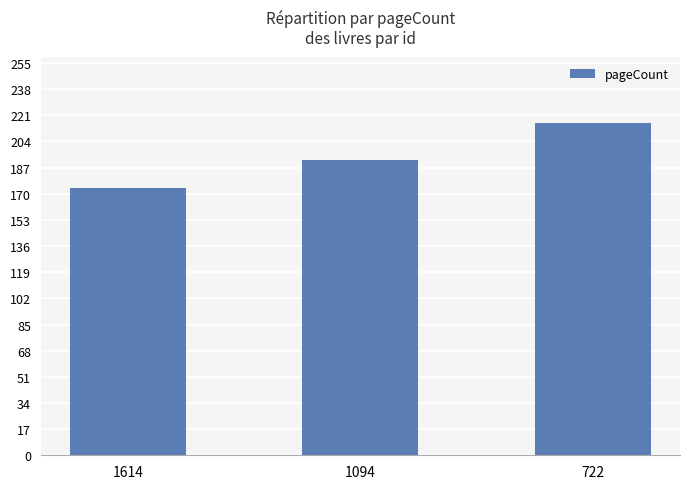

Rank the categories by value from lowest to highest.

1614, 1094, 722